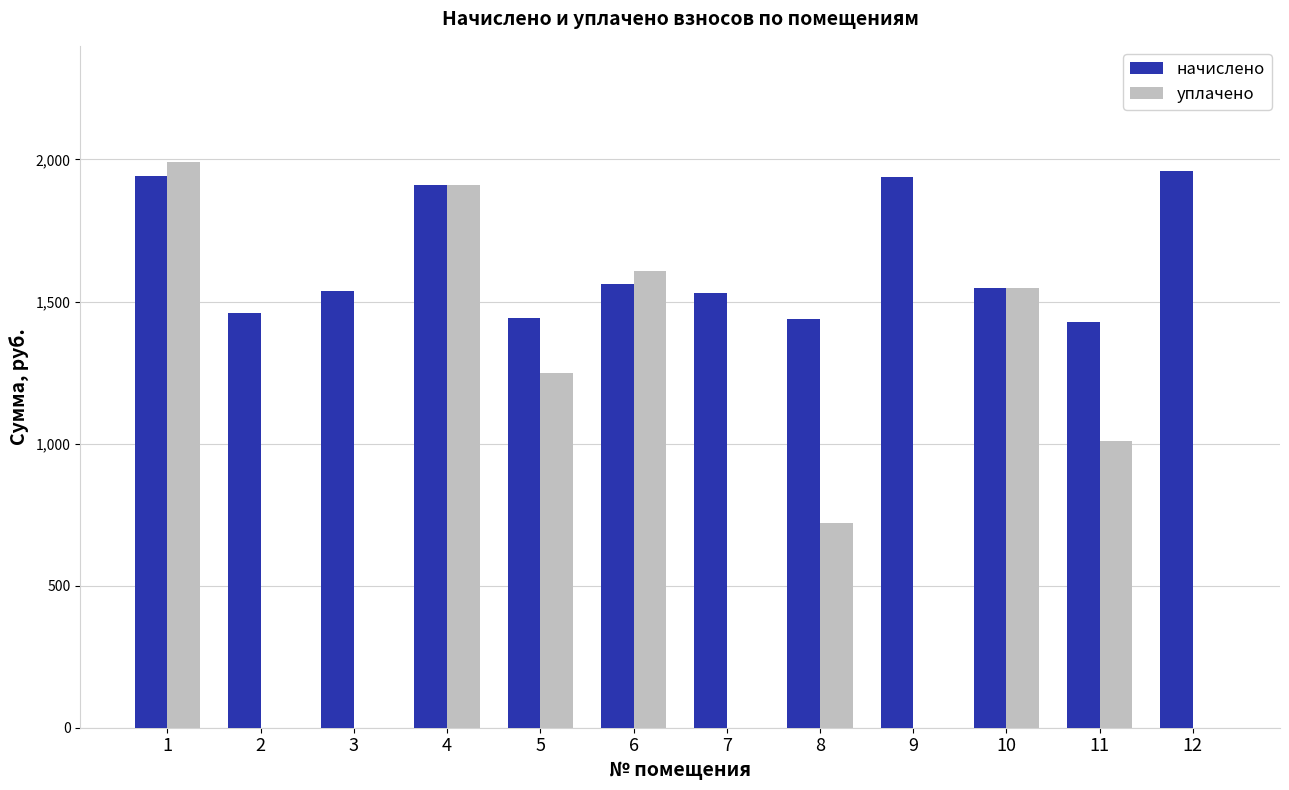

What is the sum of all начислено values?

19693.7